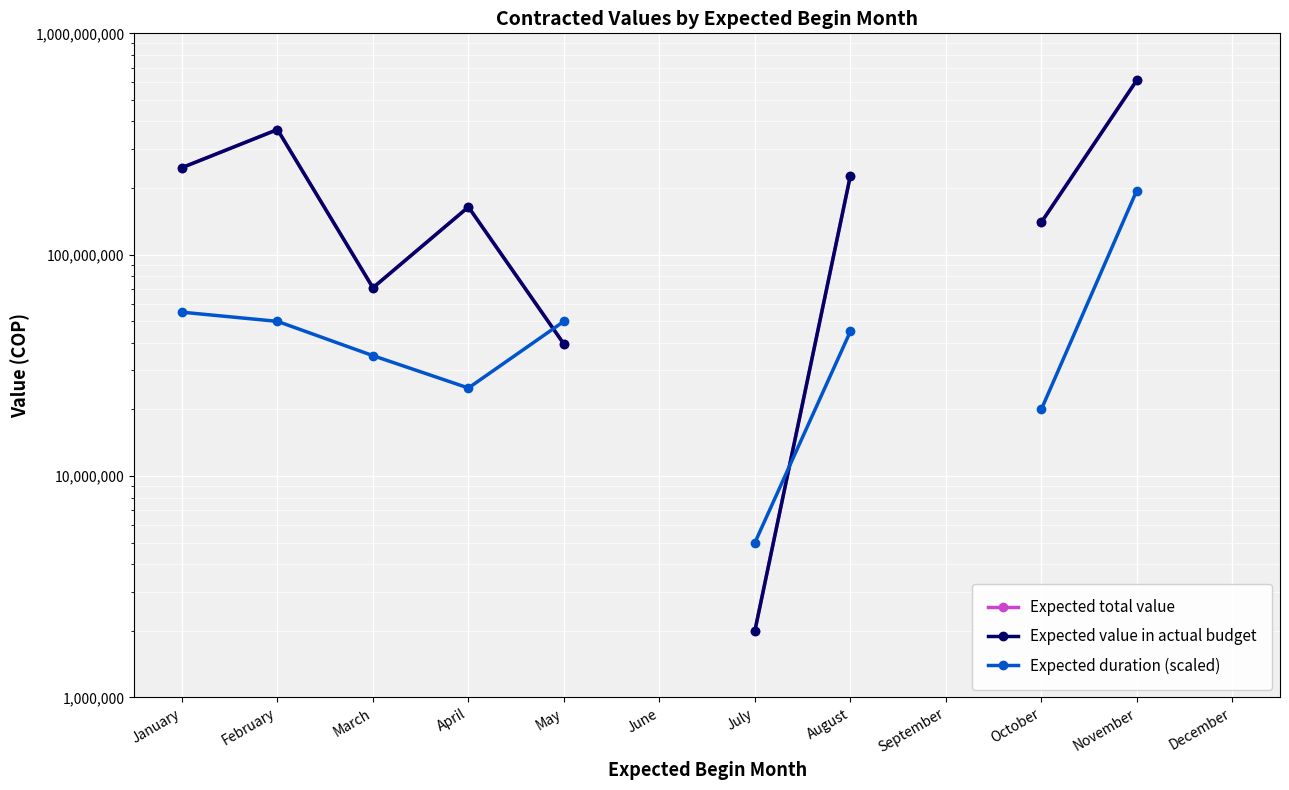

What is the difference between the second highest and second lowest values in the Expected total value series?

574373162.0